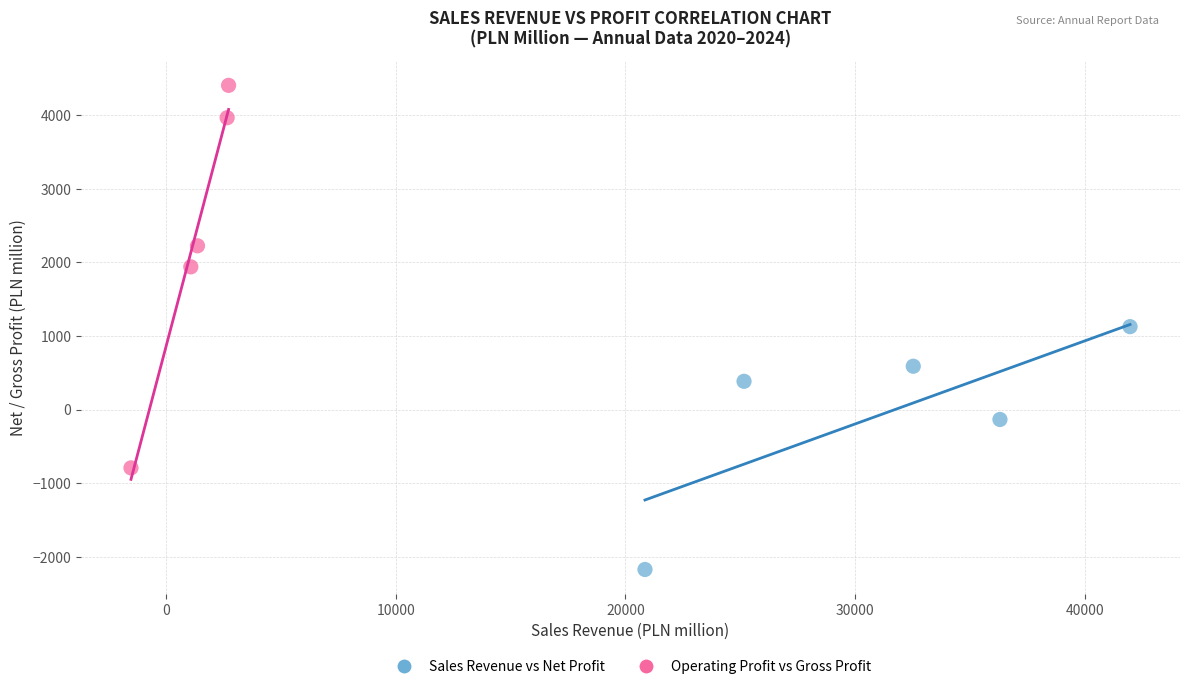

Which series has the largest Y range (max minus min)?

Operating Profit vs Gross Profit